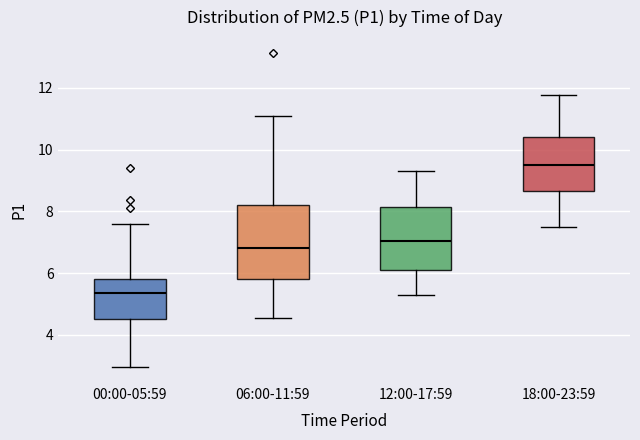

Which box has the lowest median line?

00:00-05:59